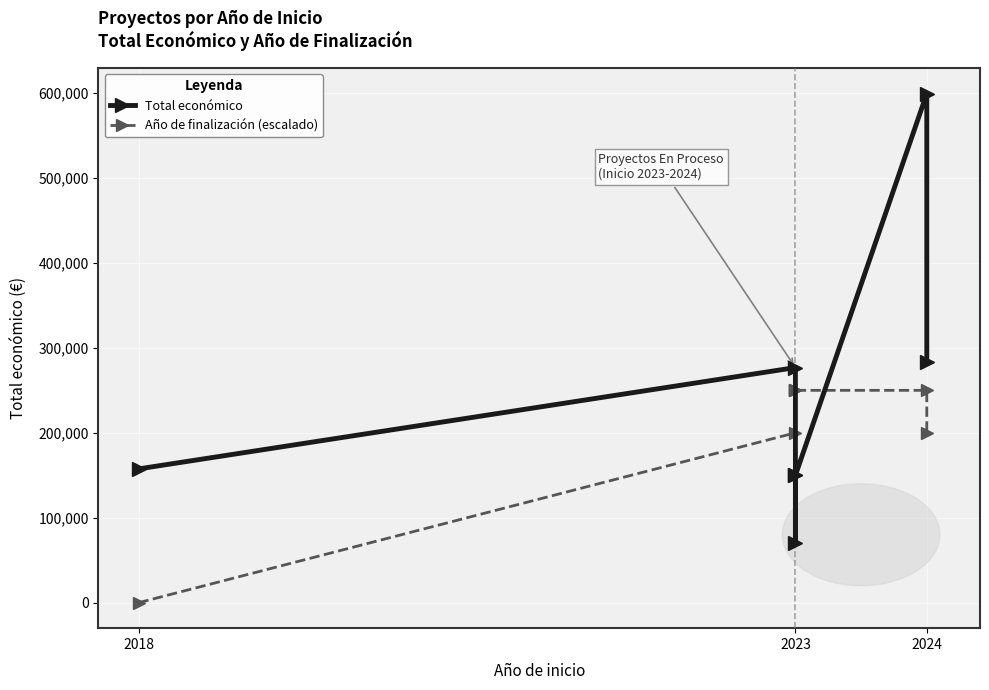

What is the value of the Total económico point at the 3rd from the left?

150000